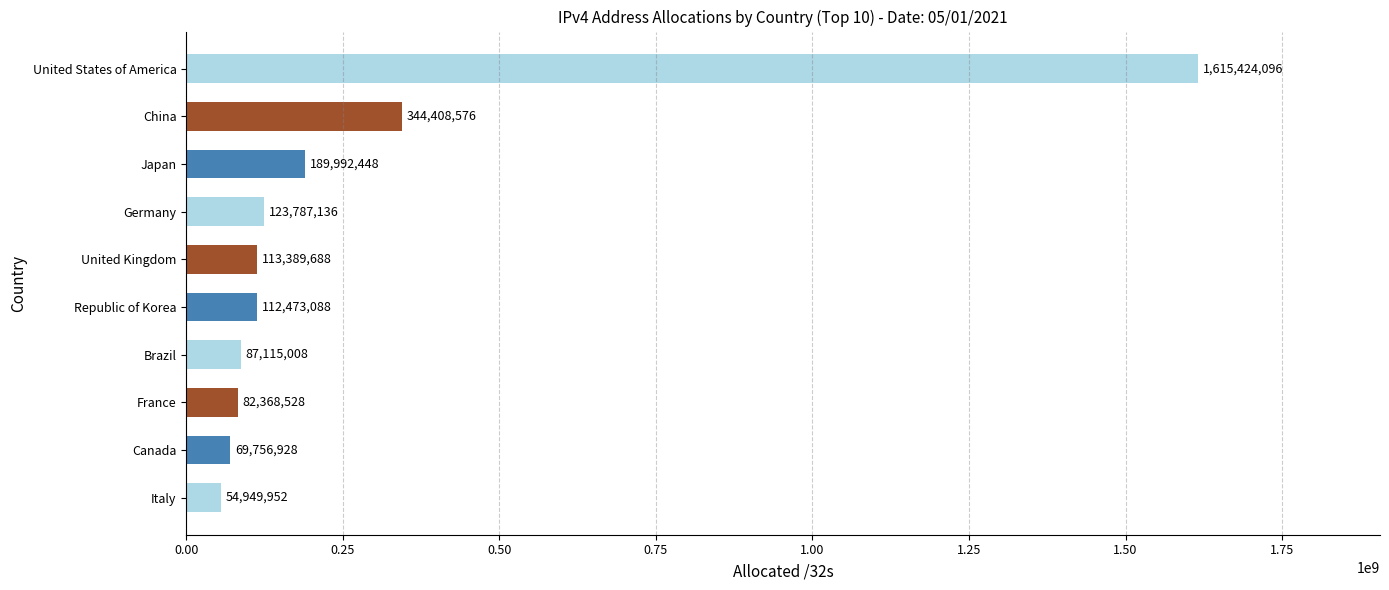

What is the change in value from Republic of Korea to Italy?

-57523136